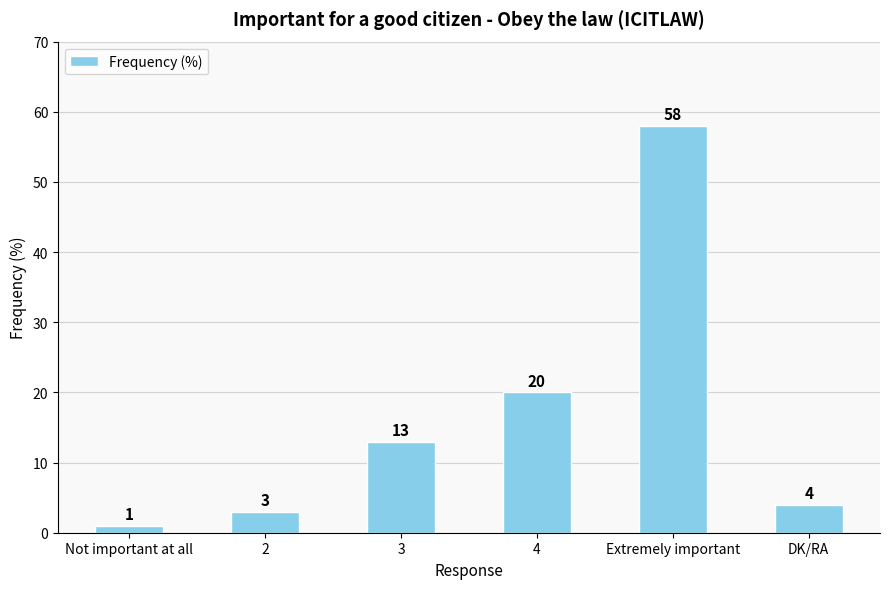

Does the chart contain any negative values?

No